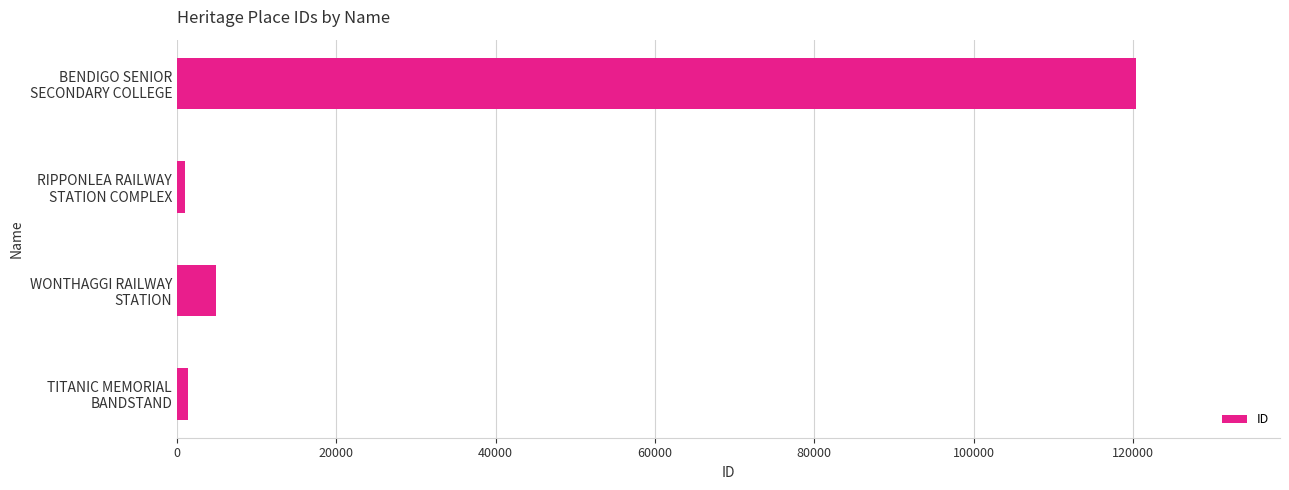

What is the sum of all values?

127627